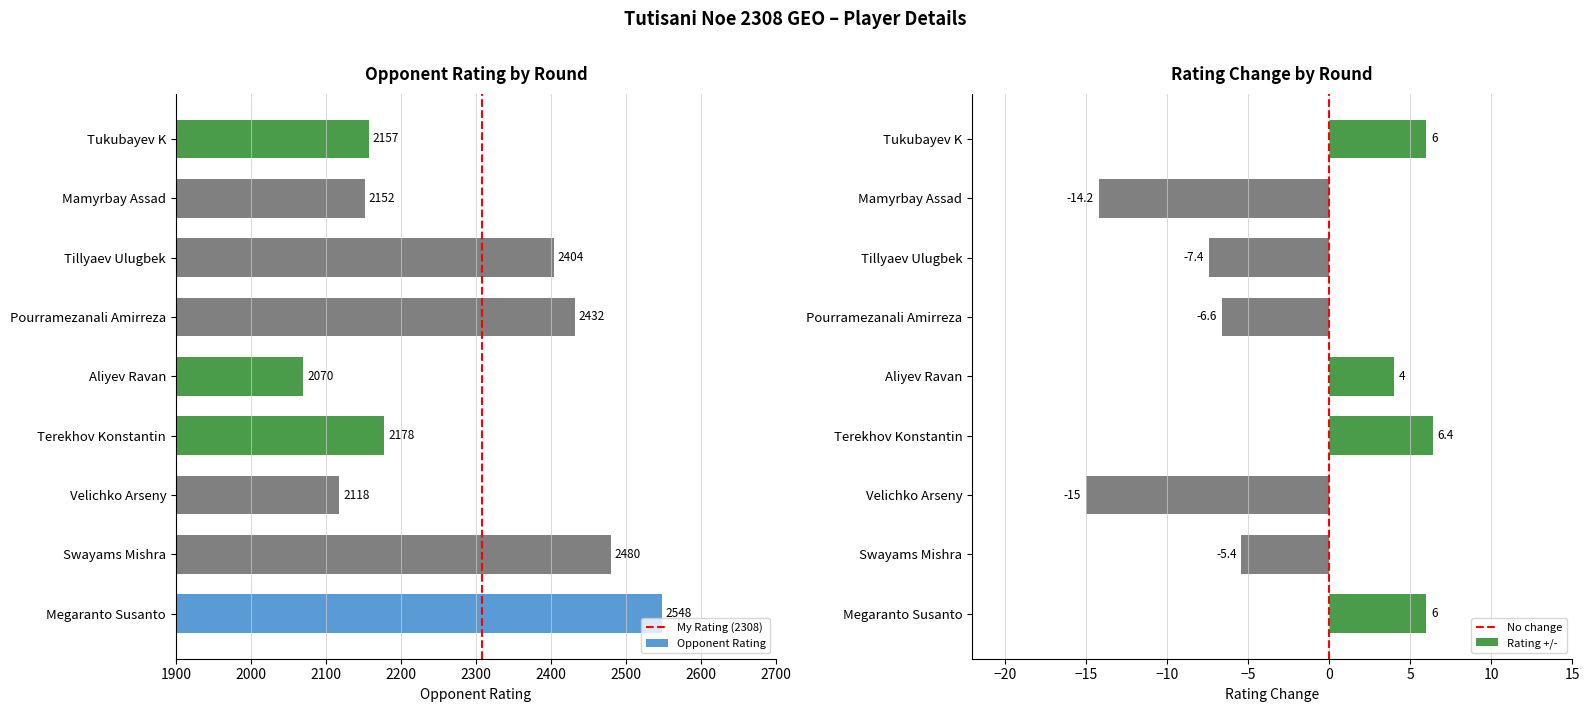

What position from the right is Tukubayev K?

1